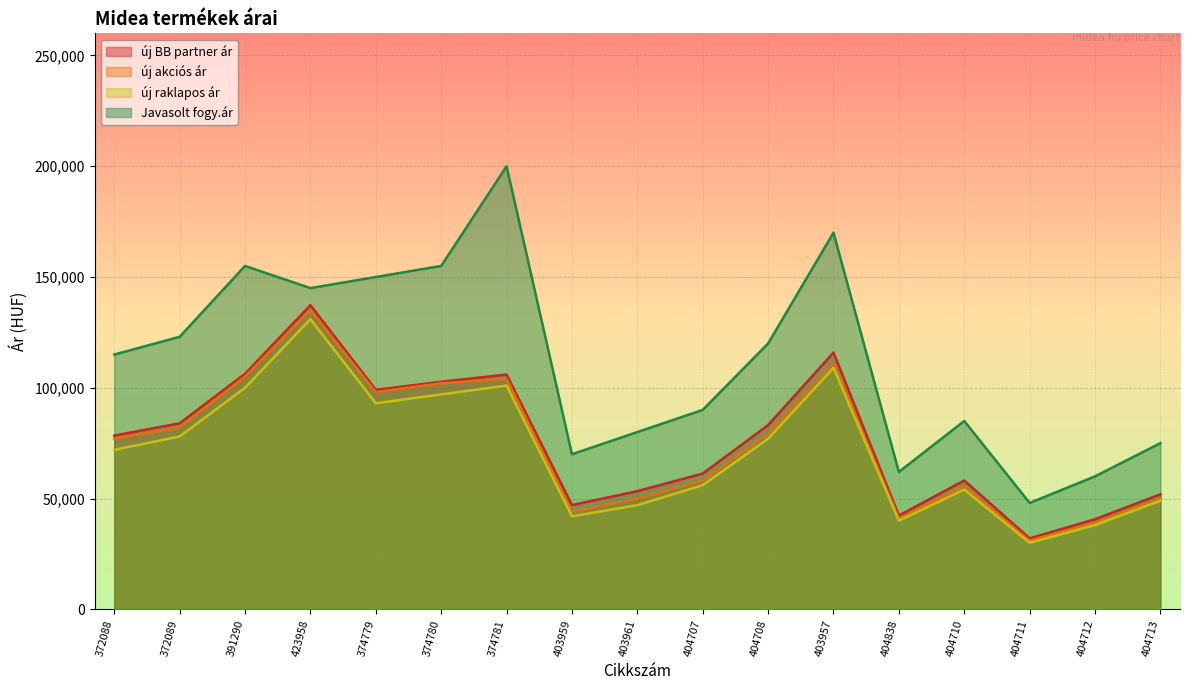

What is the total value across all series at 404711?

141020